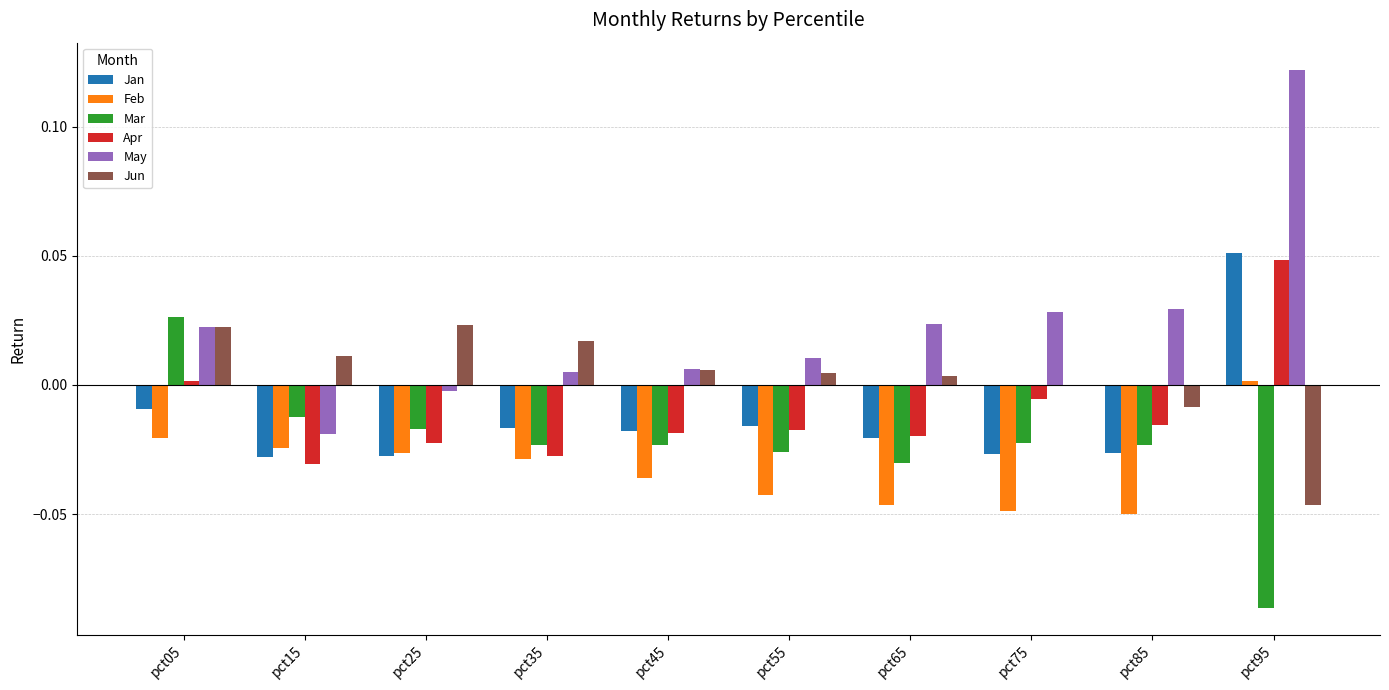

At which category does the chart reach its peak across all series?

pct95